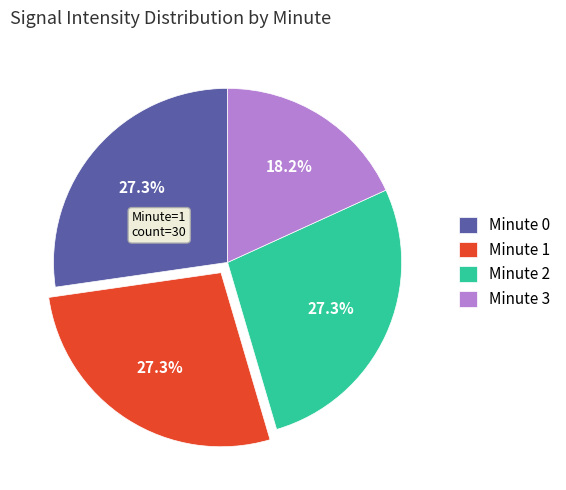

Count the number of slices in the pie.

4